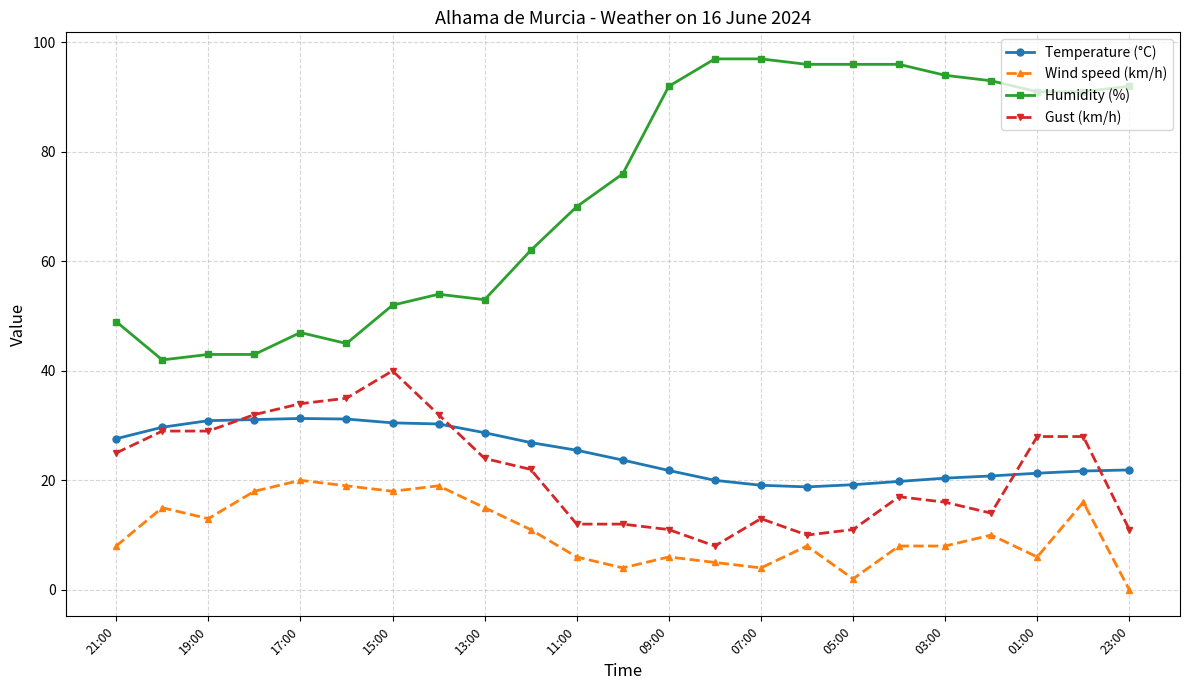

Which series has the largest range (max minus min)?

Humidity (%)